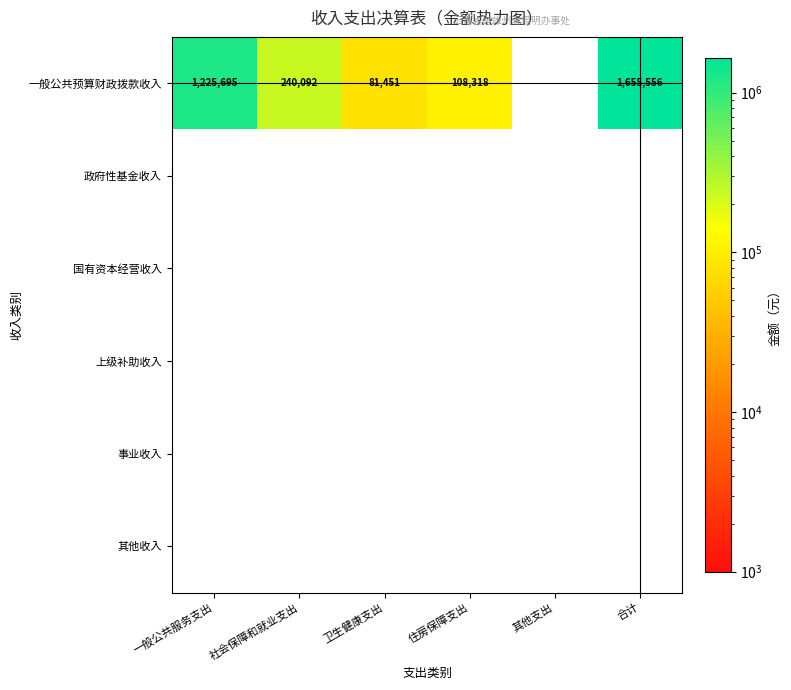

The value of 一般公共预算财政拨款收入 at 合计 is 1655556. True or false?

True